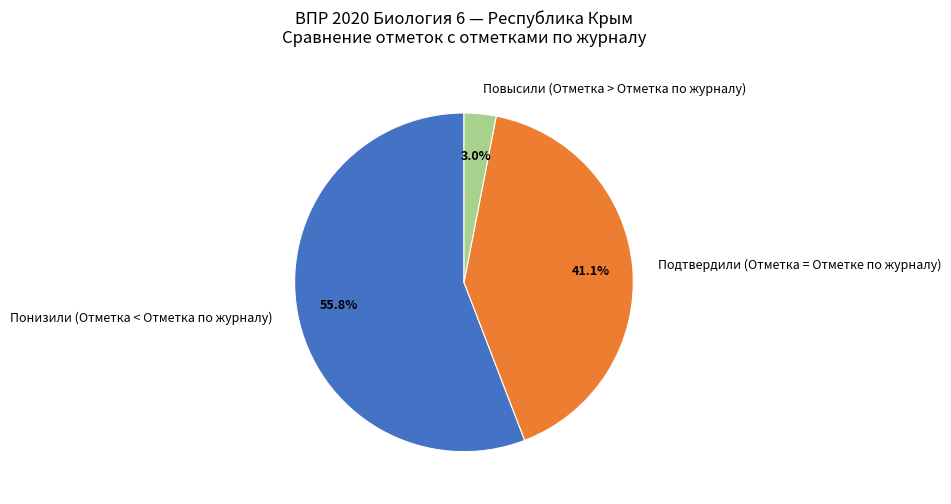

True or false: Понизили (Отметка < Отметка по журналу) accounts for 66% of the total.

False